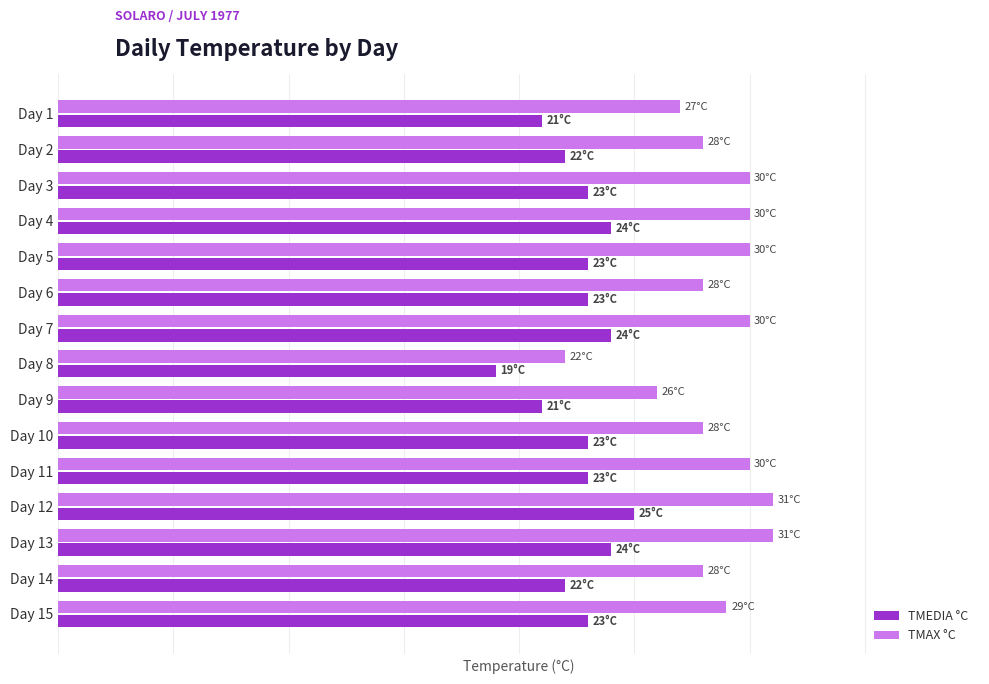

At which label is TMAX °C closest to 26?

Day 9